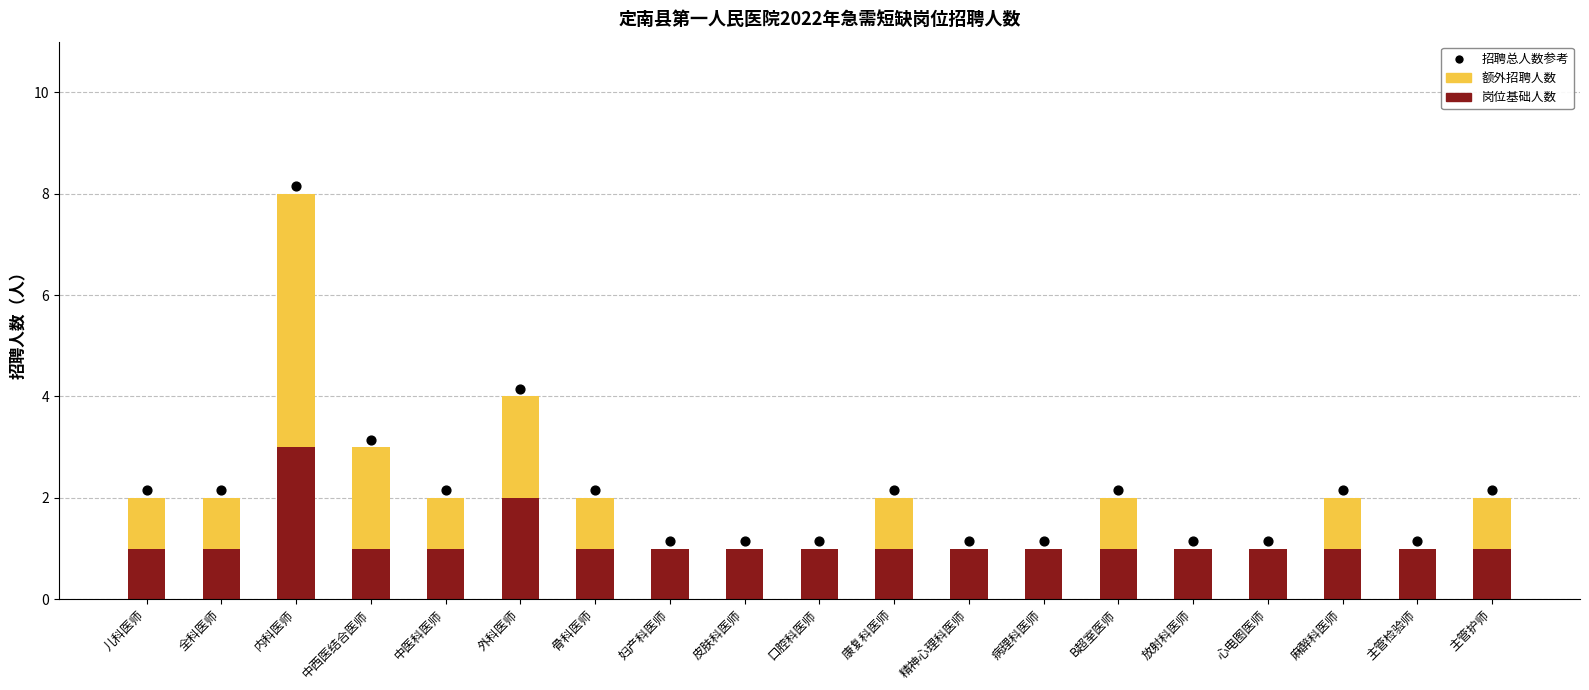

Which series has the largest total across all categories?

招聘总人数参考